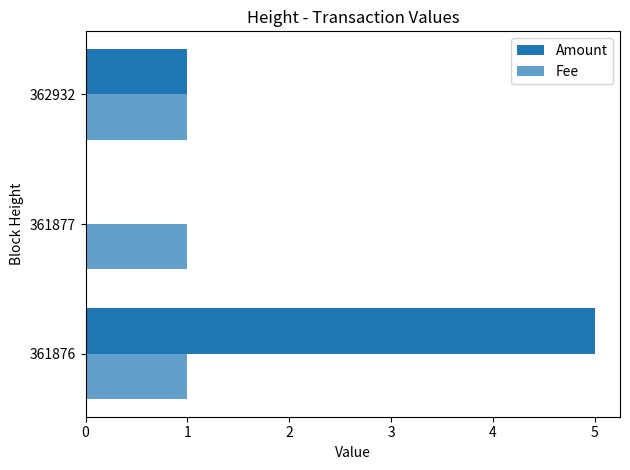

Count the number of data series in this chart.

2